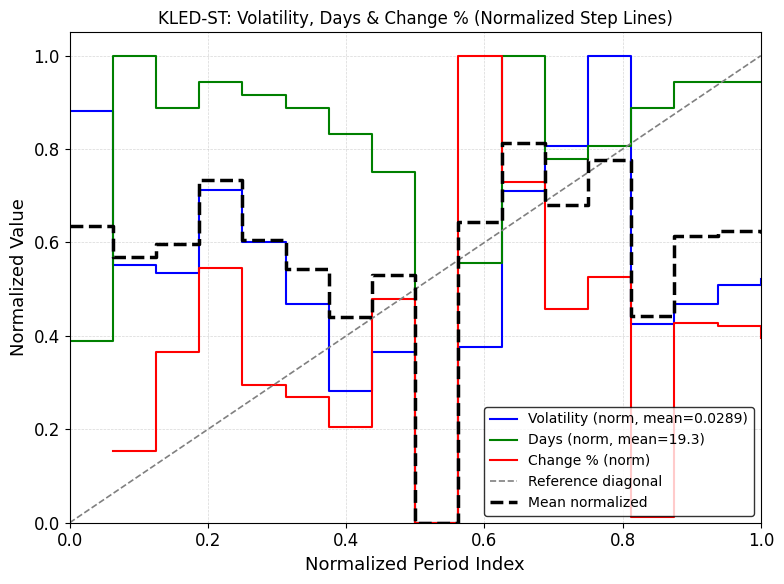

How many interior local peaks does the Period realized volatility series have?

3